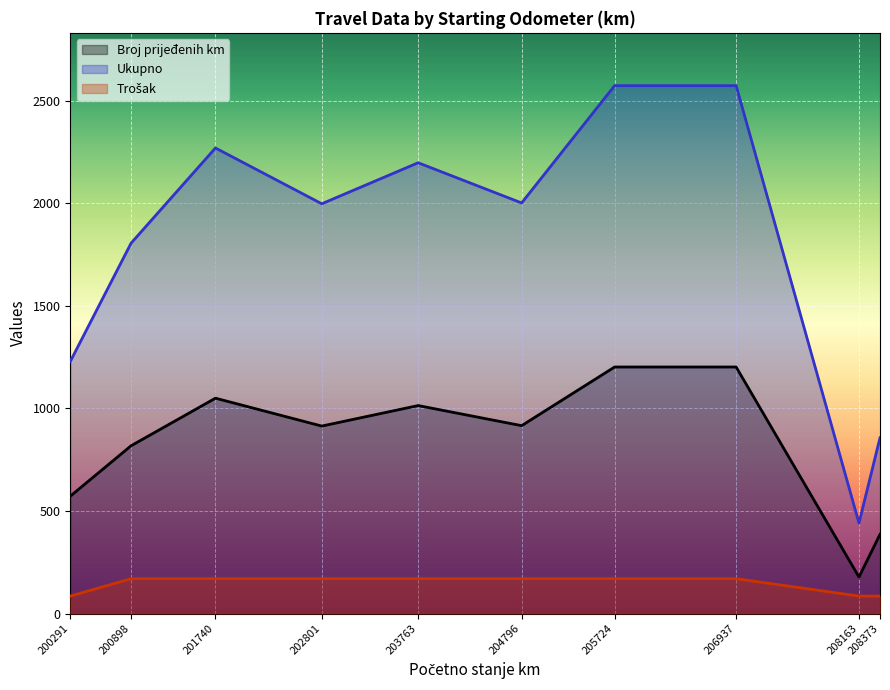

At which label is Trošak closest to 127?

200291